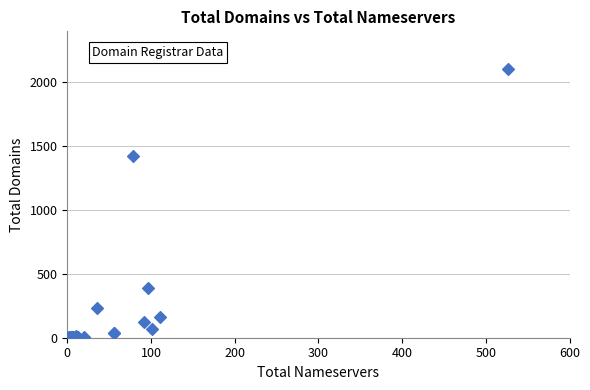

What Y value in the scatter plot is closest to 1053?

1426